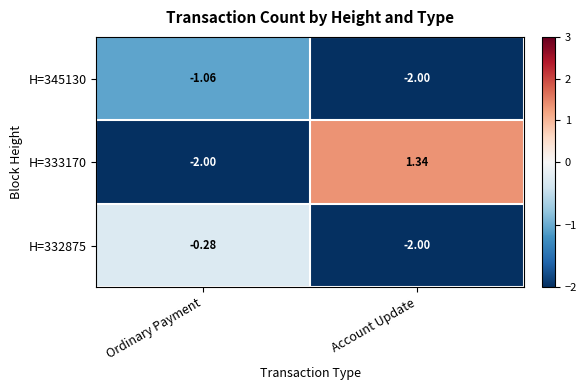

How many distinct data groups are displayed?

3